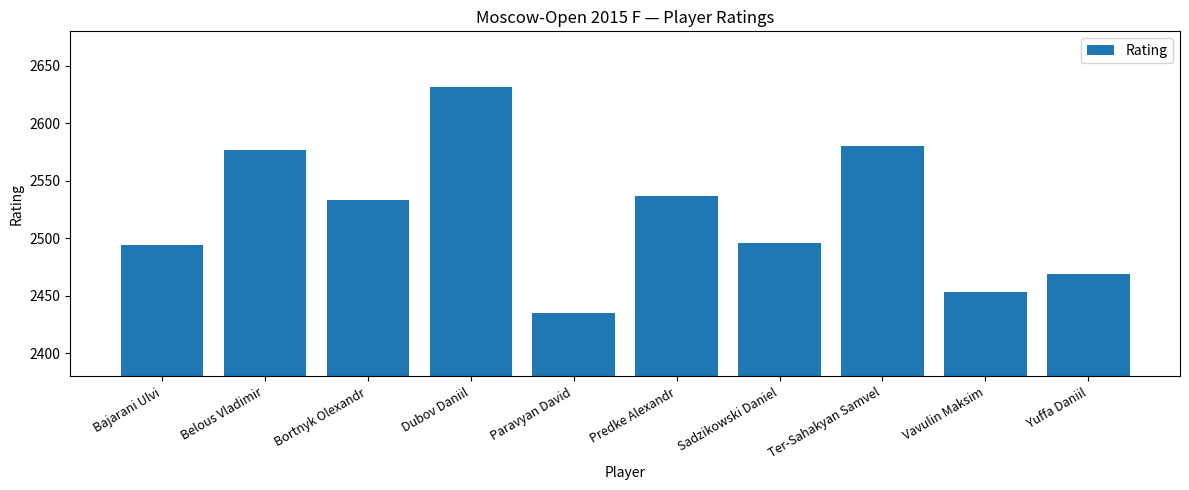

What position from the right is Predke Alexandr?

5